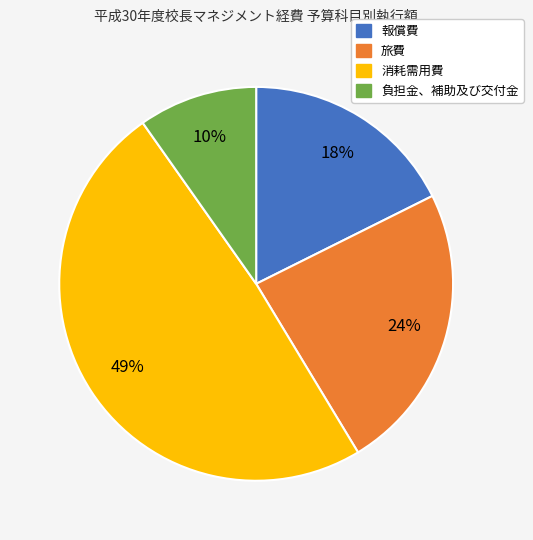

How many slices are in this pie chart?

4